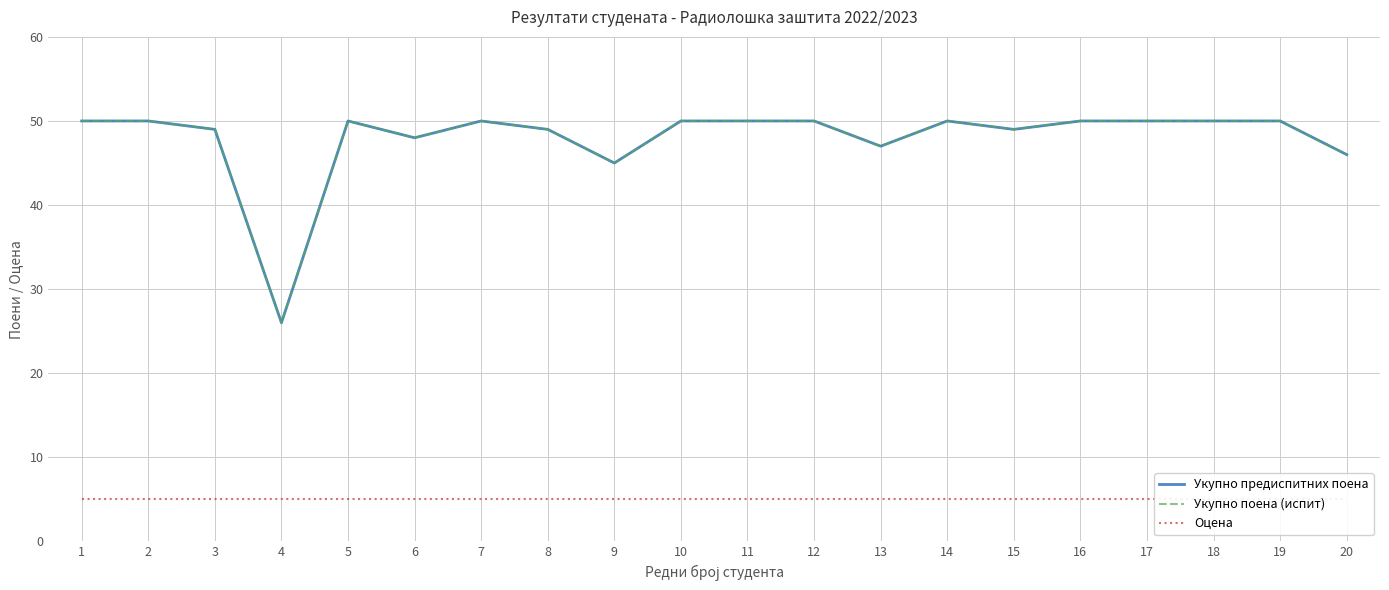

In Укупно предиспитних поена, how many points are higher than both neighbors (excluding endpoints)?

3